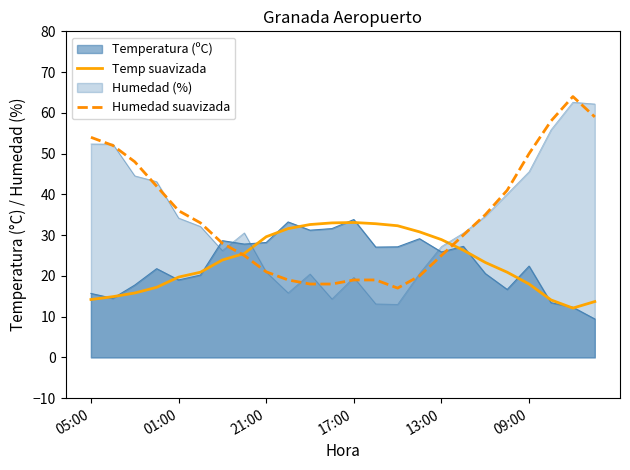

Does the chart display data point markers on the line(s)?

No